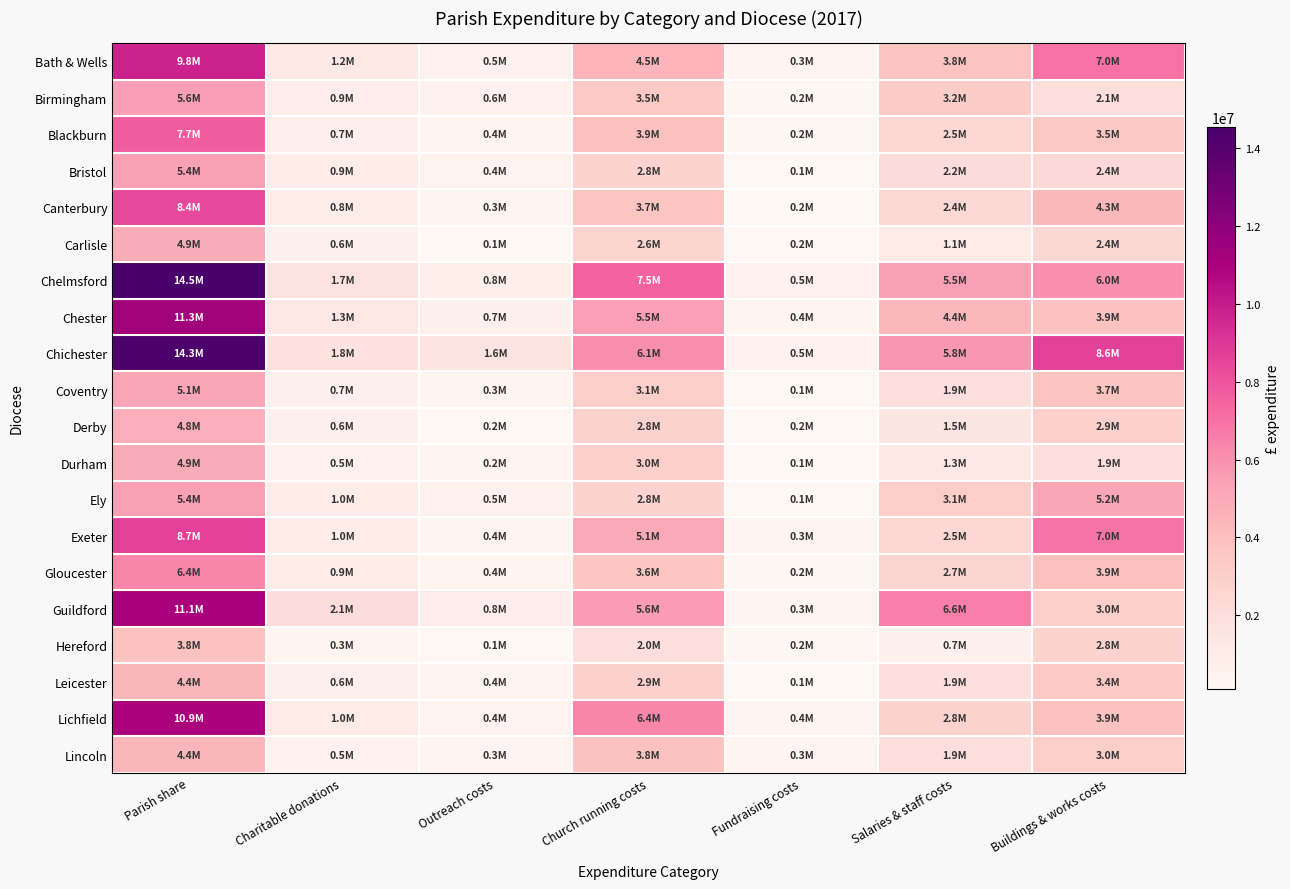

At how many categories does at least one series exceed 6750771?

3